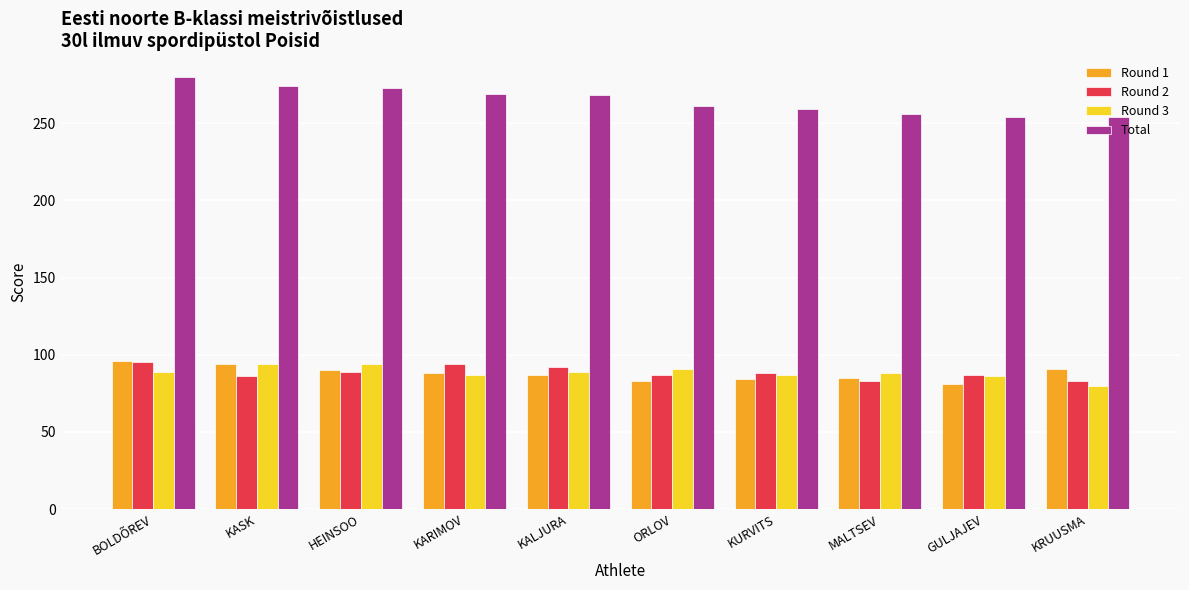

What is the minimum value for Round 2?

83